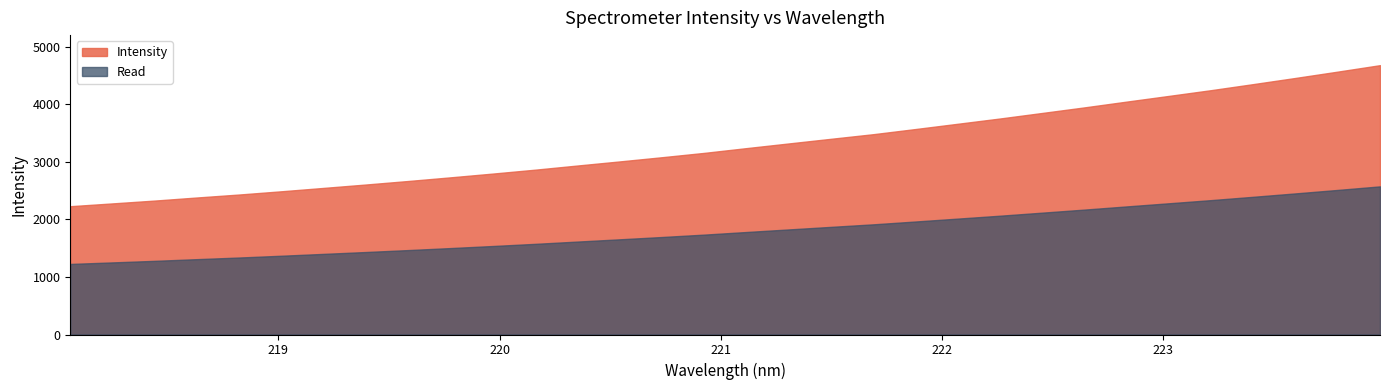

Rank the categories by value from lowest to highest.

218.0596, 218.2508, 218.442, 218.6332, 218.8244, 219.0156, 219.2067, 219.3979, 219.589, 219.7801, 219.9712, 220.1623, 220.3533, 220.5444, 220.7354, 220.9264, 221.1174, 221.3083, 221.4993, 221.6902, 221.8812, 222.0721, 222.263, 222.4538, 222.6447, 222.8355, 223.0264, 223.2172, 223.408, 223.5987, 223.7895, 223.9802